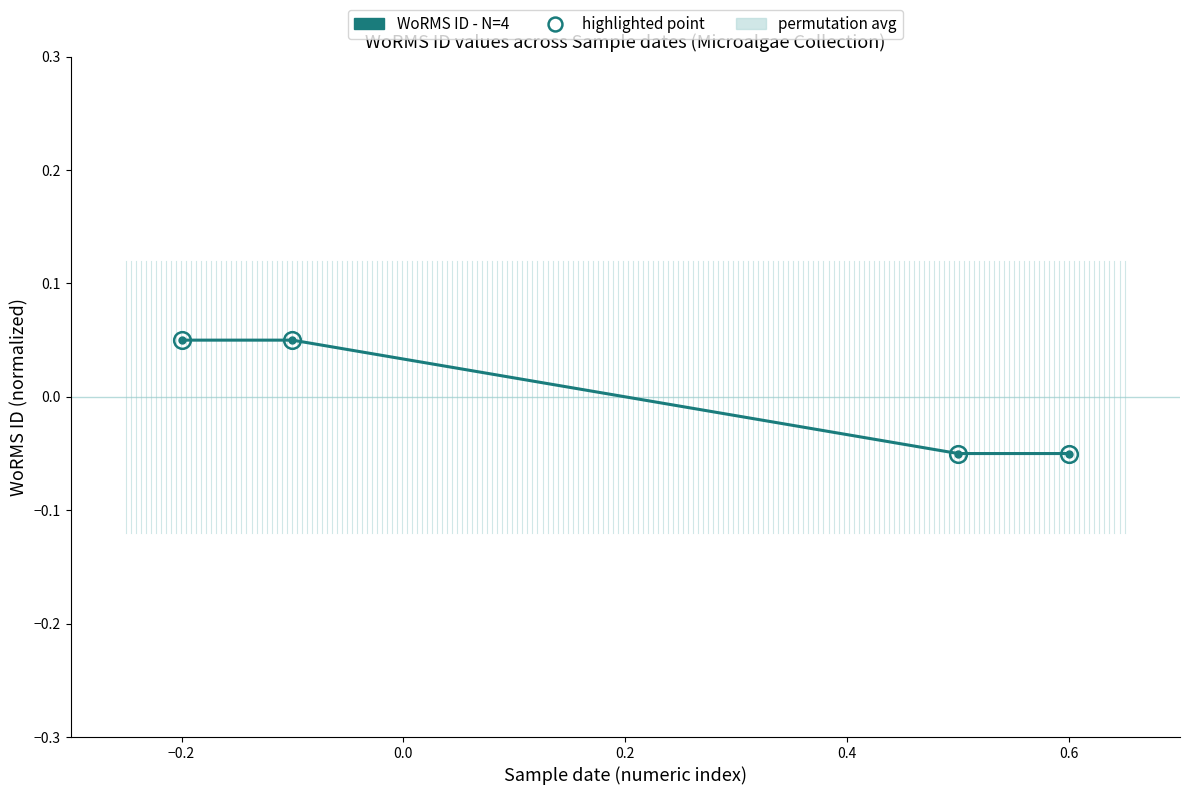

True or false: the data has more than 1 interior local peaks.

False